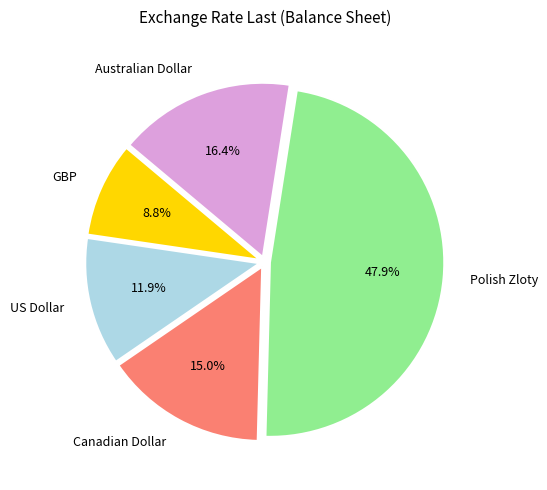

Which has a higher value, Polish Zloty or US Dollar?

Polish Zloty